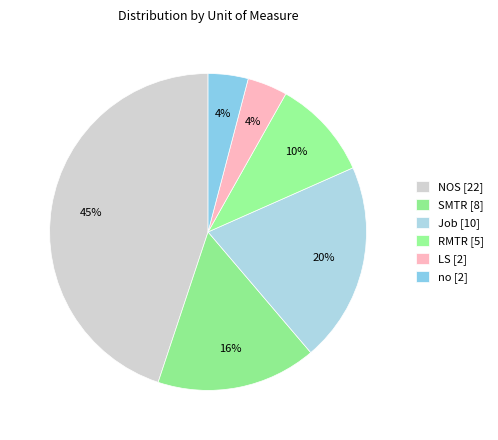

Is there a majority slice in this chart?

No